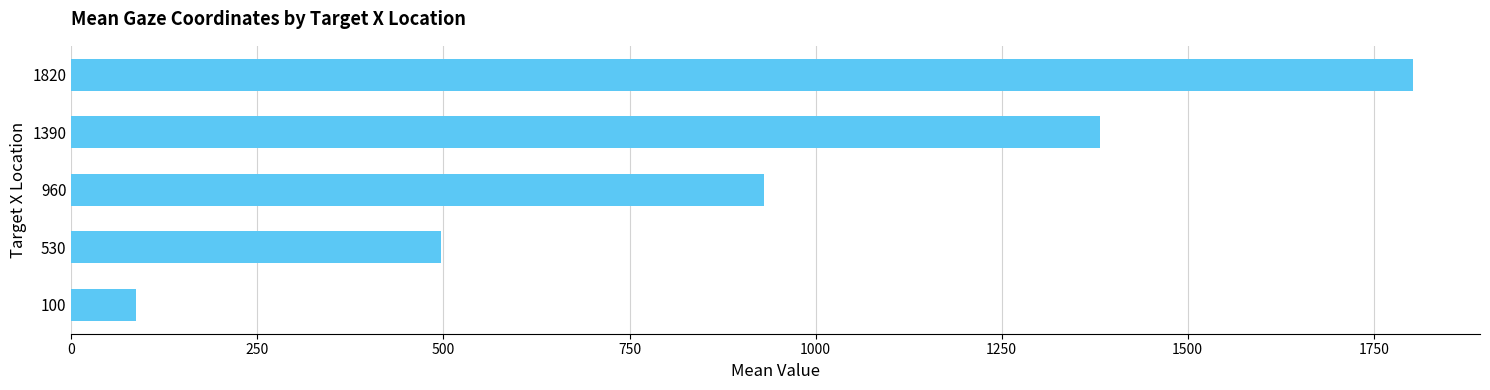

True or false: the data shows 497.1 at 530.

True